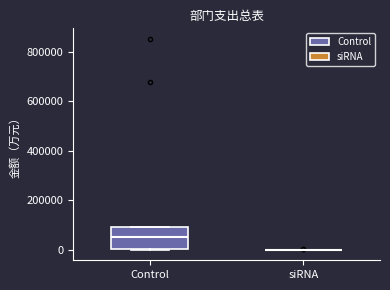

Comparing the boxes themselves (not the whiskers), which one is the tallest?

Control